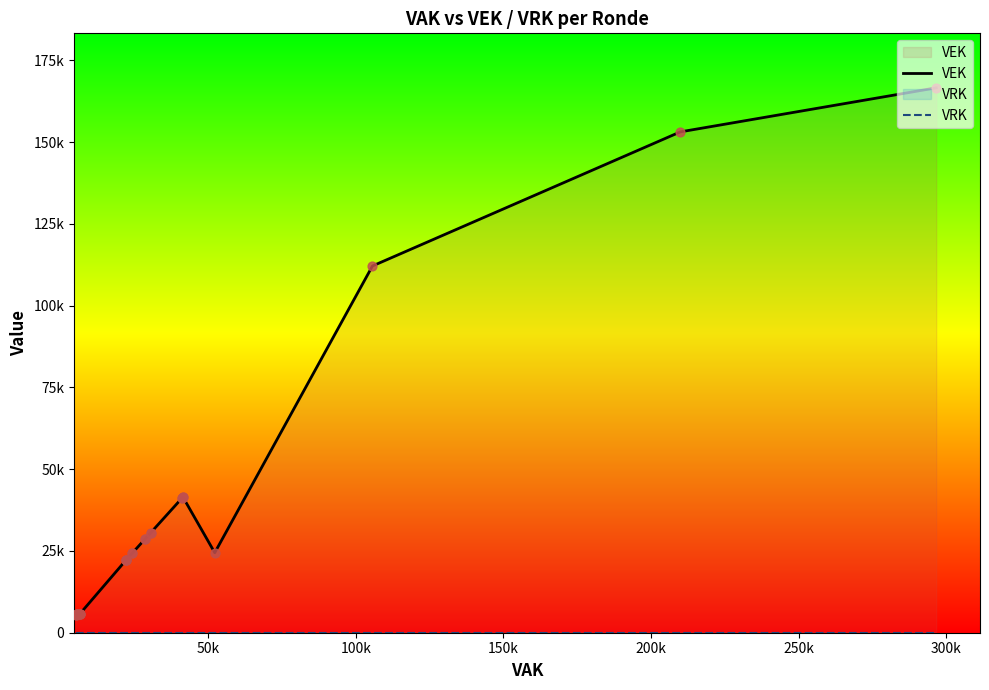

Which series reaches the minimum Y coordinate?

VRK